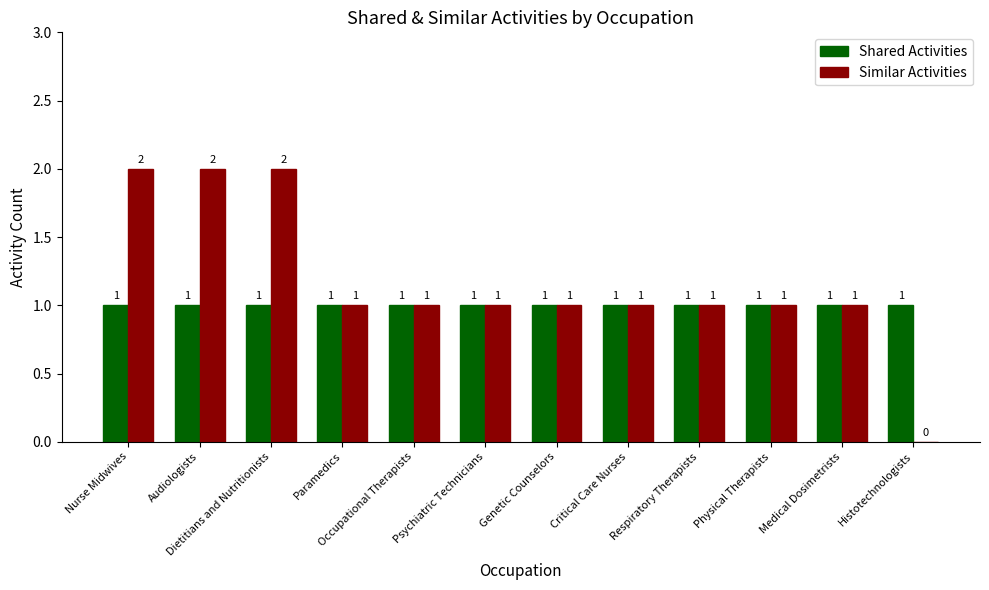

Which series has the largest range (max minus min)?

Similar Activities